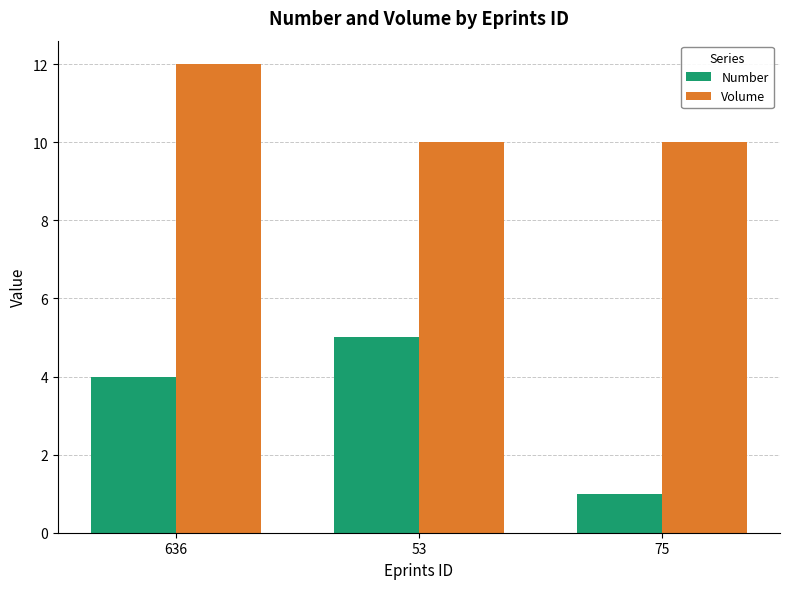

What is the sum of all Volume values?

32